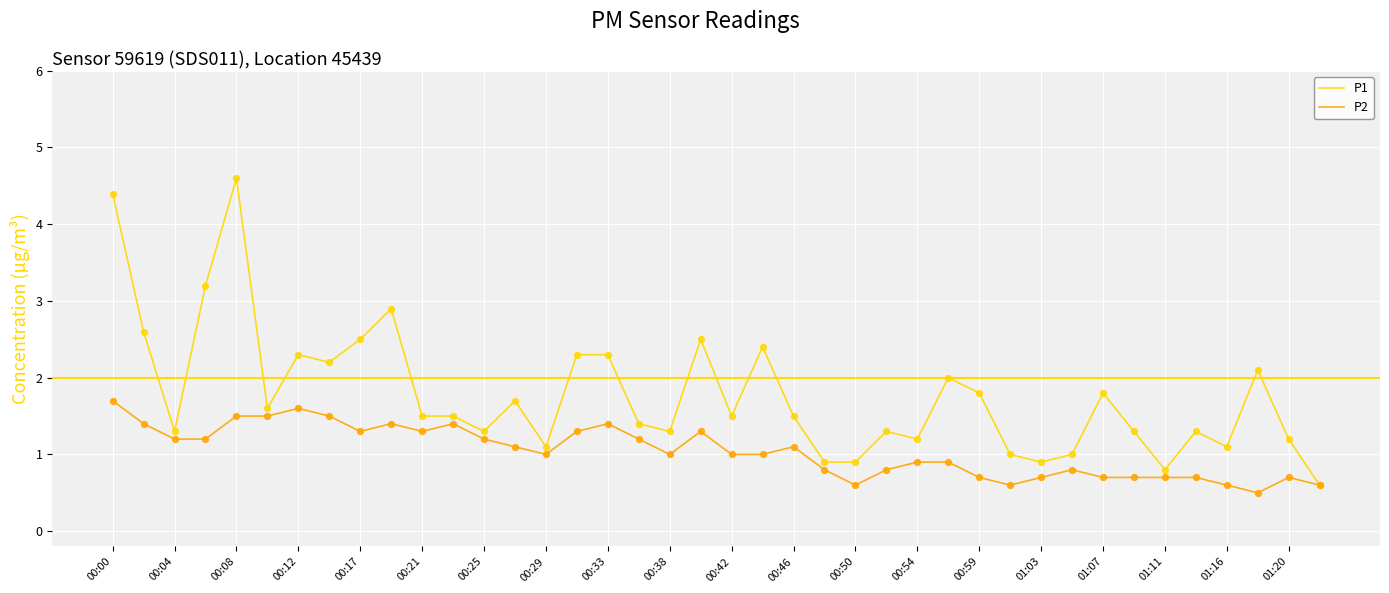

Which series has the widest spread of values?

P1